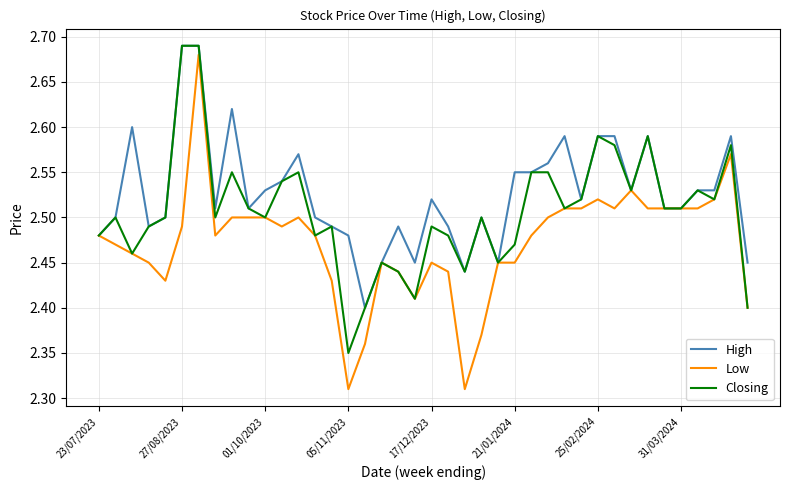

Which series has the largest total across all categories?

High